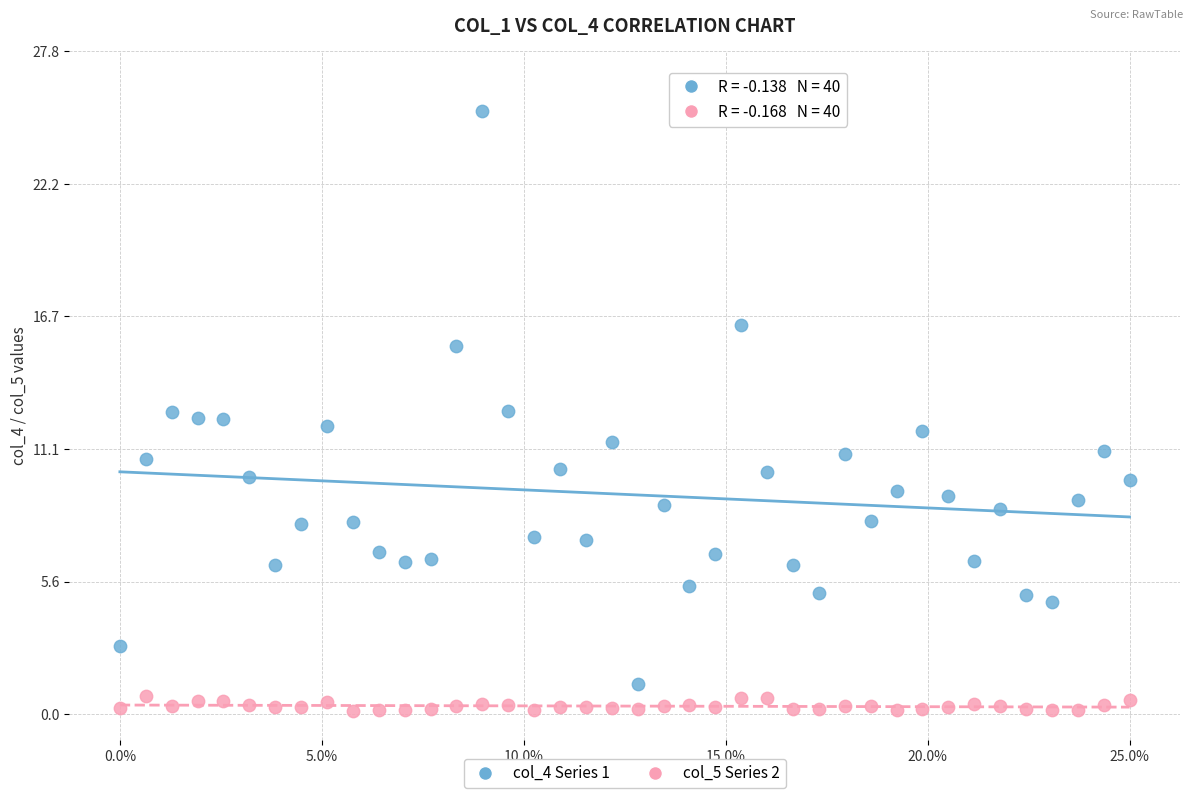

Across all data points, what is the range of X values (max minus min)?

1.0